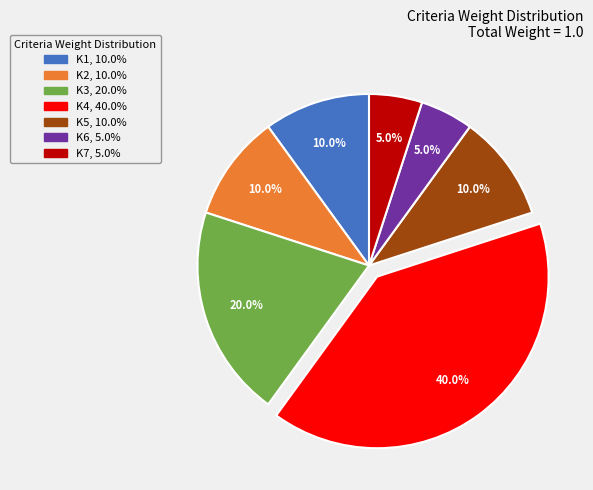

How many segments does this pie chart have?

7